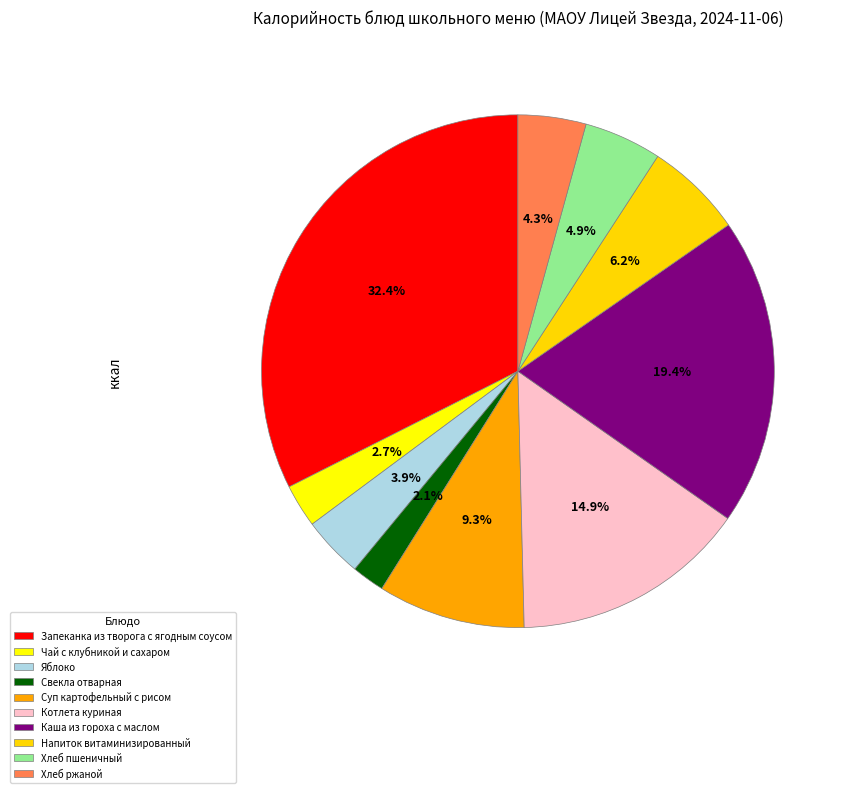

Is the sum of Чай с клубникой и сахаром and Яблоко greater than half?

No